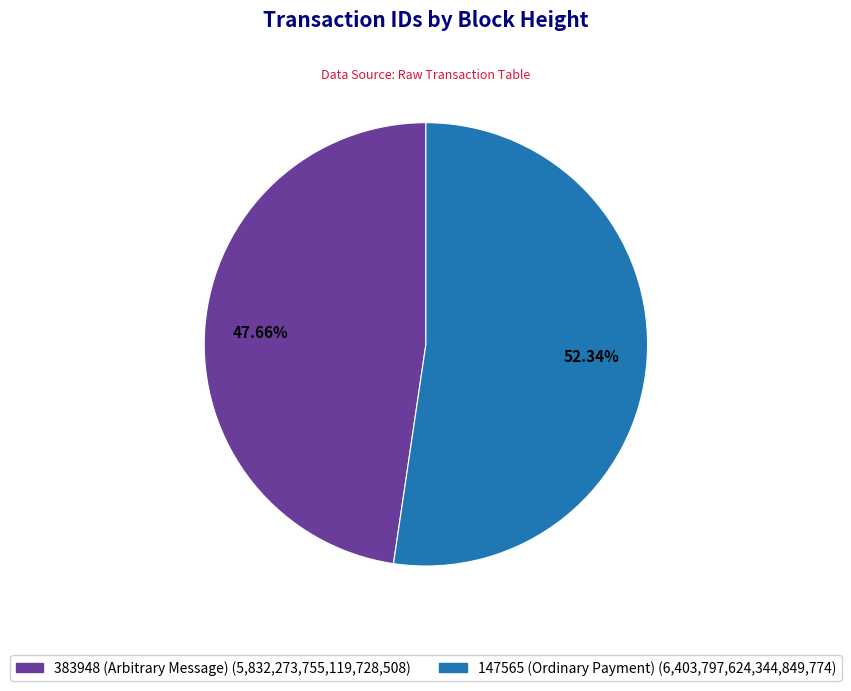

Combined, what portion of the pie is 383948 (Arbitrary Message) and 147565 (Ordinary Payment)?

100.0%